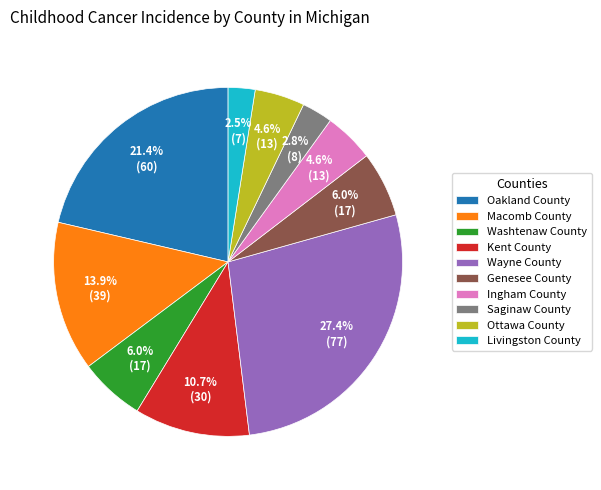

How many segments does this pie chart have?

10